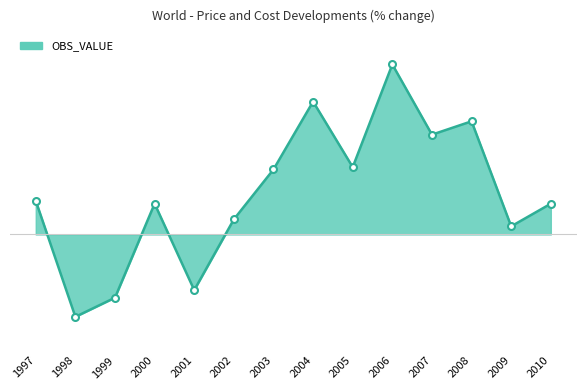

Rank the categories by value from highest to lowest.

2006, 2004, 2008, 2007, 2005, 2003, 1997, 2000, 2010, 2002, 2009, 2001, 1999, 1998